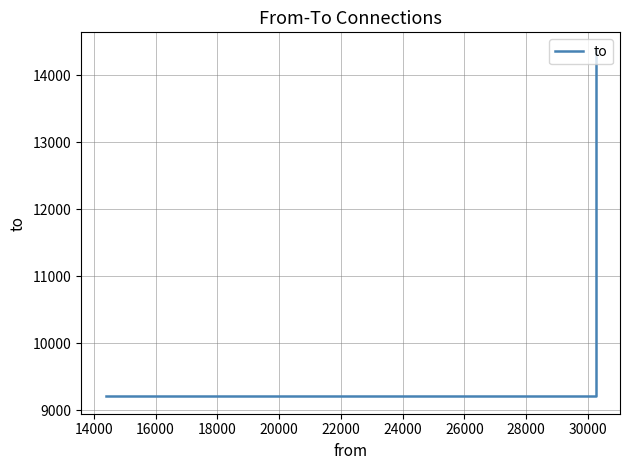

What is the maximum value shown in the chart?

14382